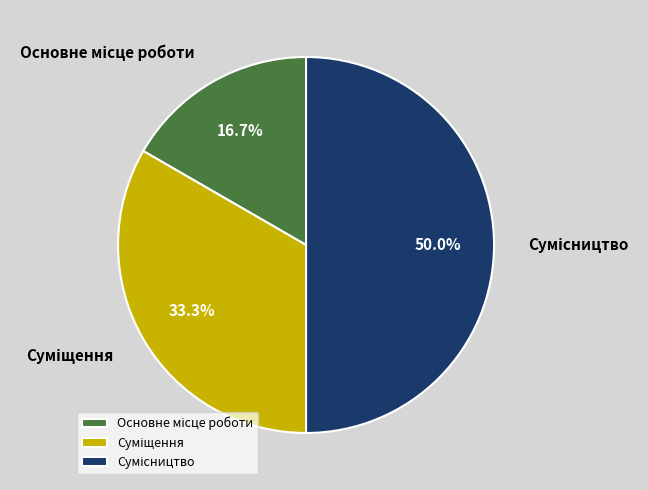

Which category has the biggest portion of the pie?

Сумісництво